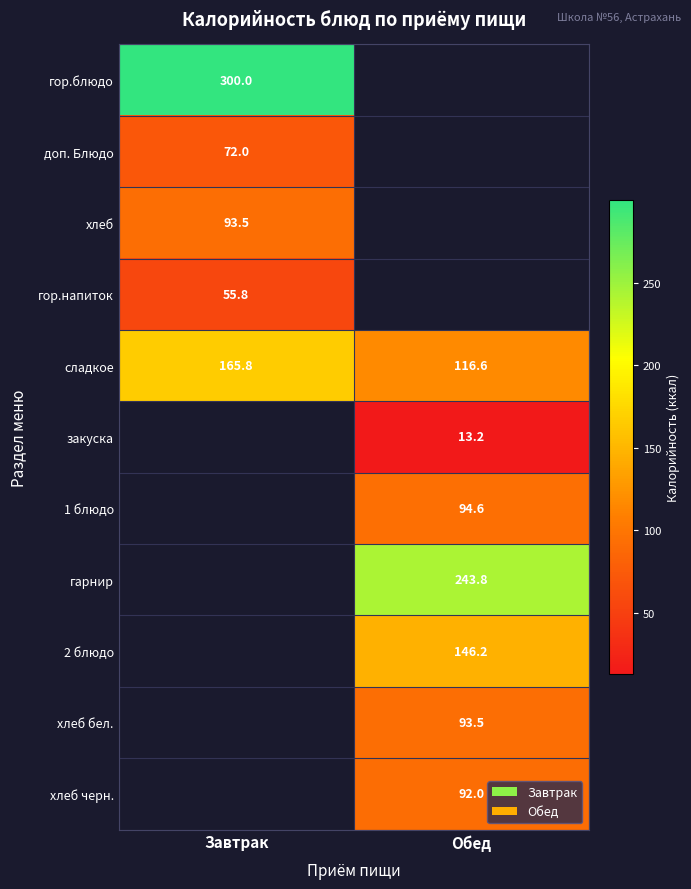

Which label corresponds to the smallest value in the chart?

Обед